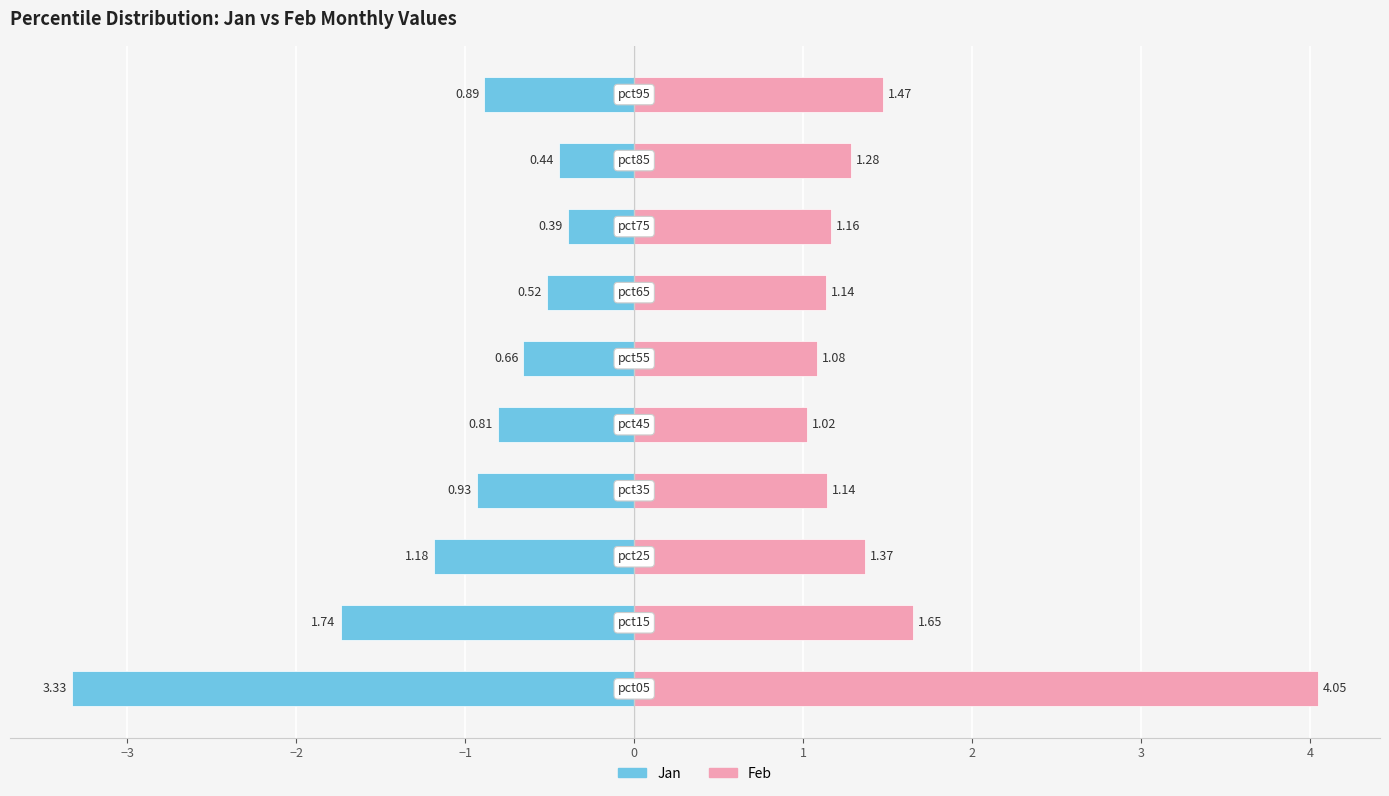

How many bars are there in total?

20